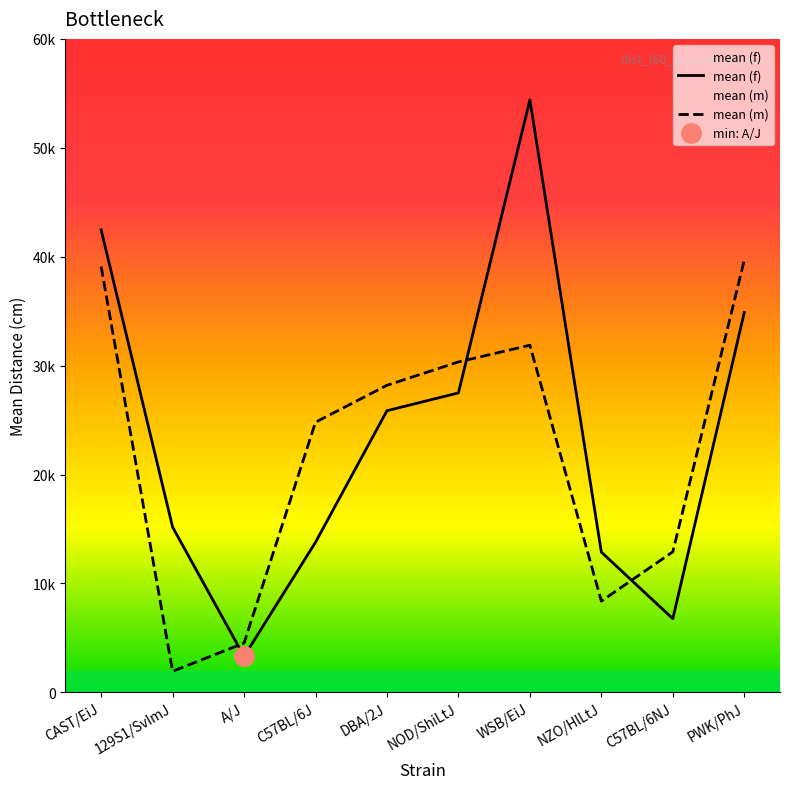

Which series ends up on top after the final intersection of mean (m) and mean (f)?

mean (m)